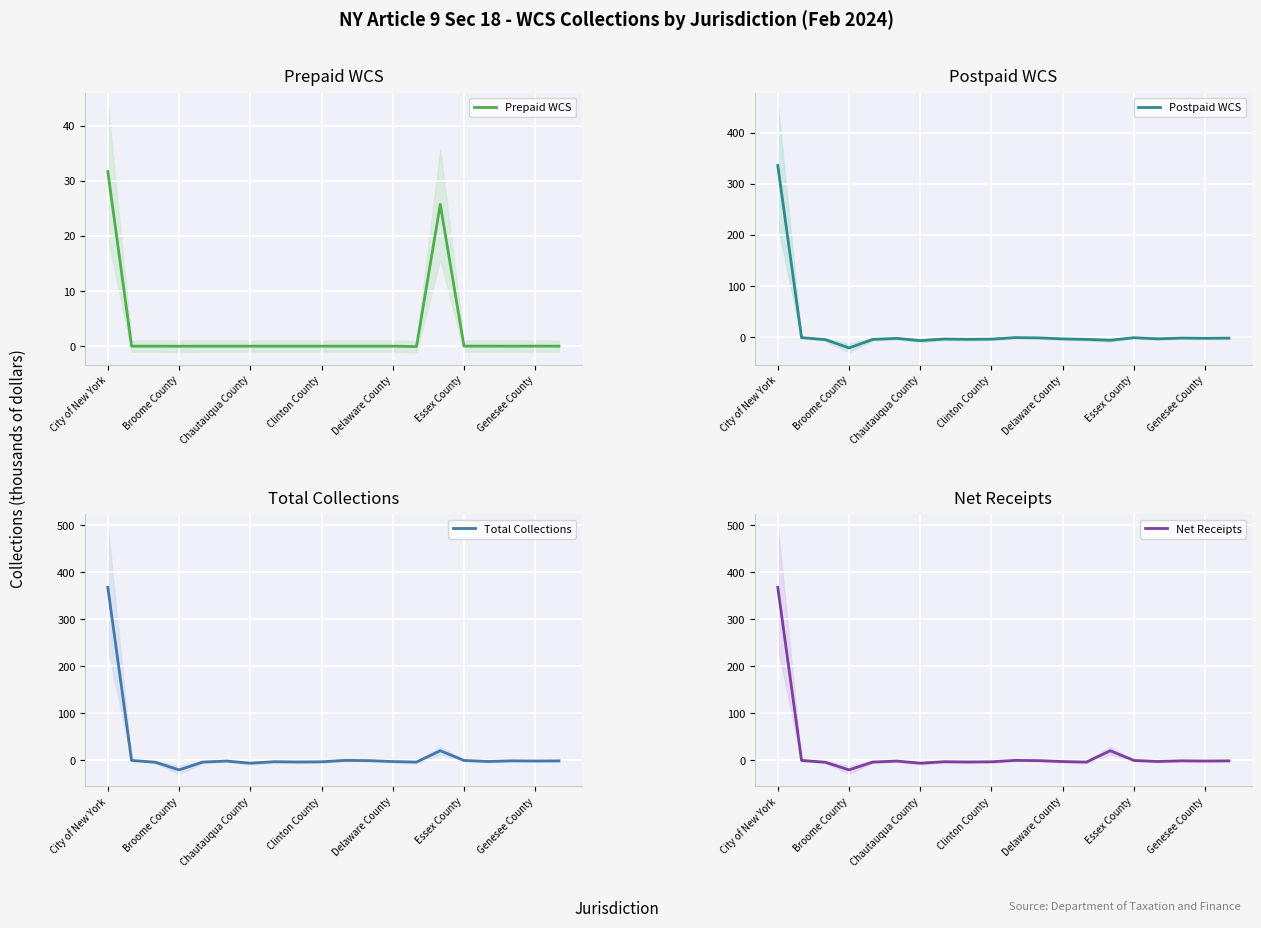

What is the label of the 13th point from the right?

7